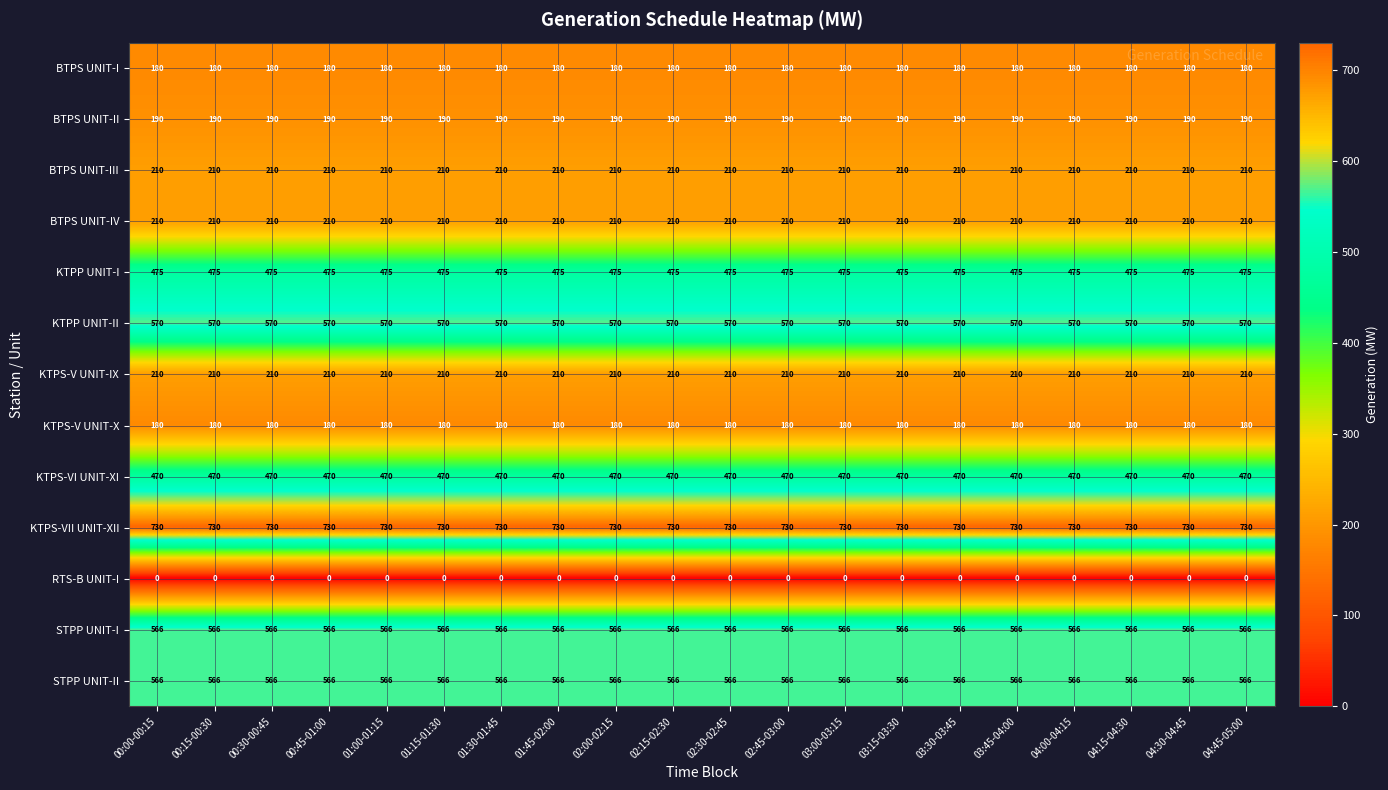

The value of BTPS UNIT-IV at 00:00-00:15 is 312. True or false?

False